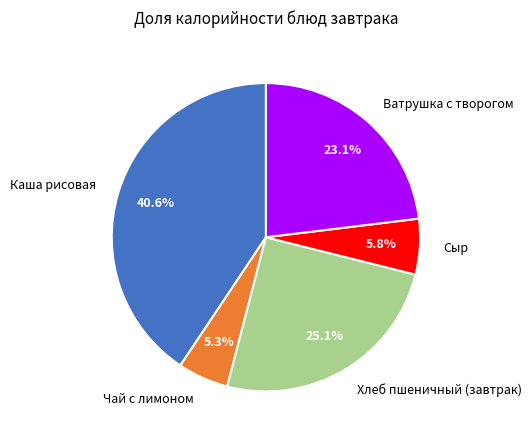

Which category has the biggest portion of the pie?

Каша рисовая